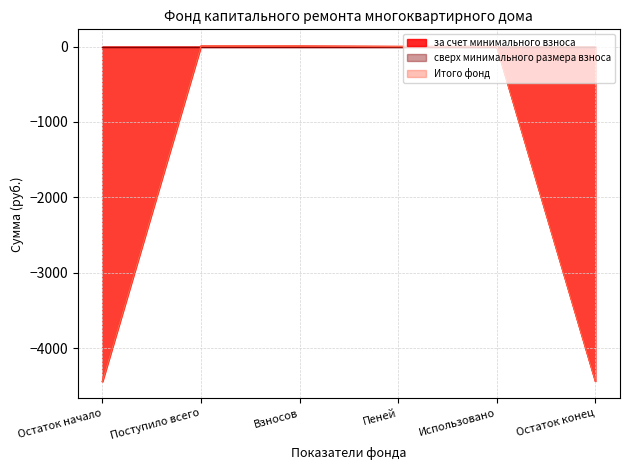

How many lines are shown in the chart?

3